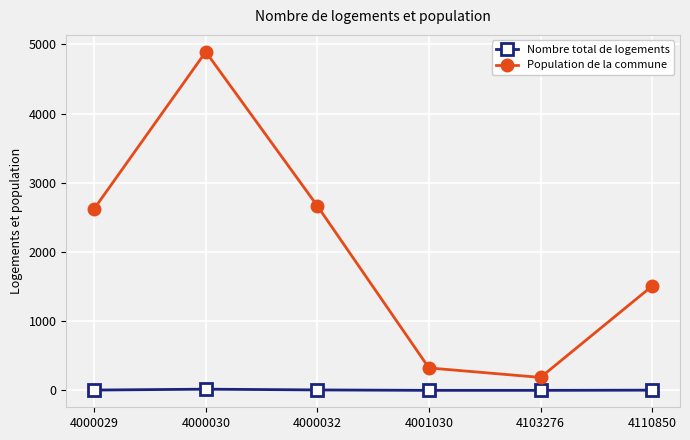

Count the Nombre total de logements values in the range 1 to 7.

5